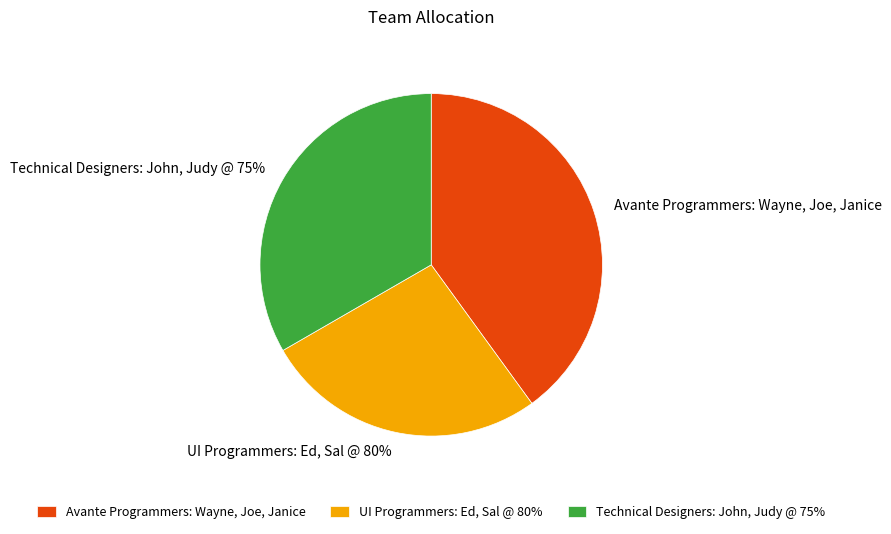

Approximately how many times larger is the value at Avante Programmers: Wayne, Joe, Janice compared to UI Programmers: Ed, Sal @ 80%?

1.5